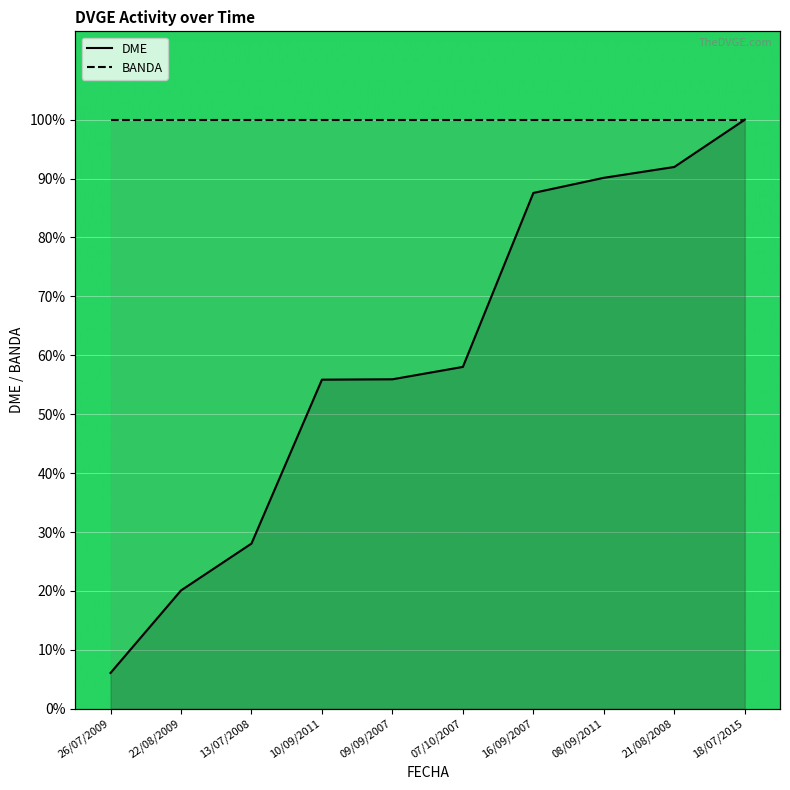

Is it true that the value at 09/09/2007 is 73.7?

False